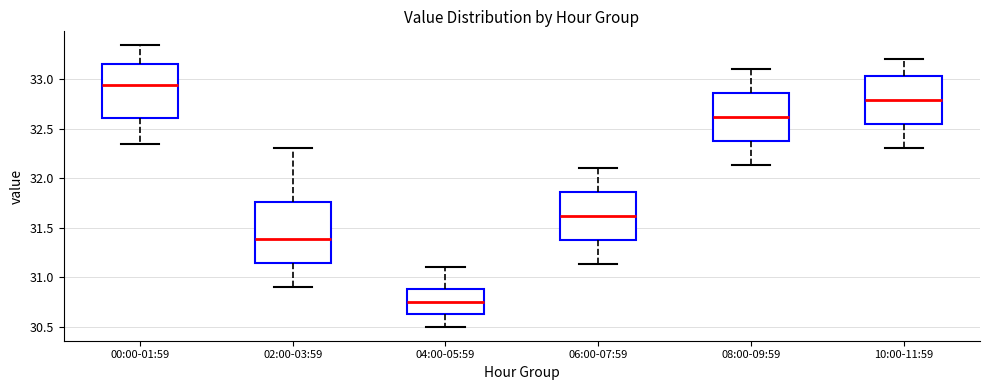

Where does the lower whisker of the box for 02:00-03:59 end on the y-axis? The values are not printed on the chart, so give them approximately, as read against the axis.

30.90